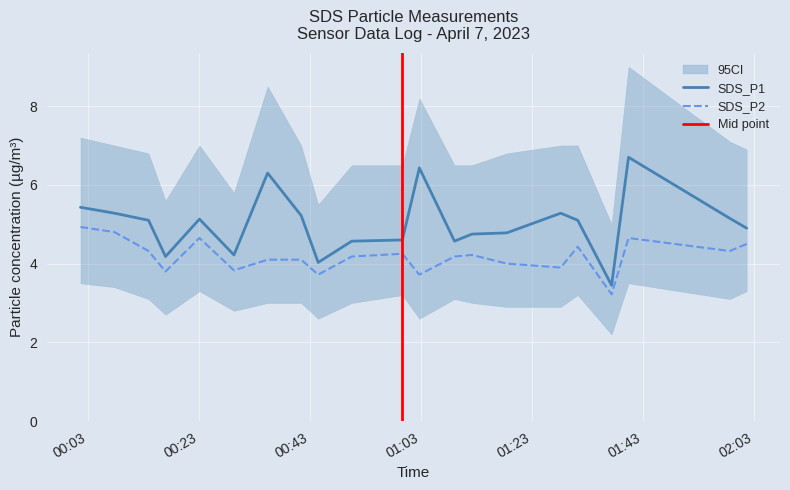

Rank the series by their average value, from highest to lowest.

CI_high, SDS_P1, SDS_P2, CI_low